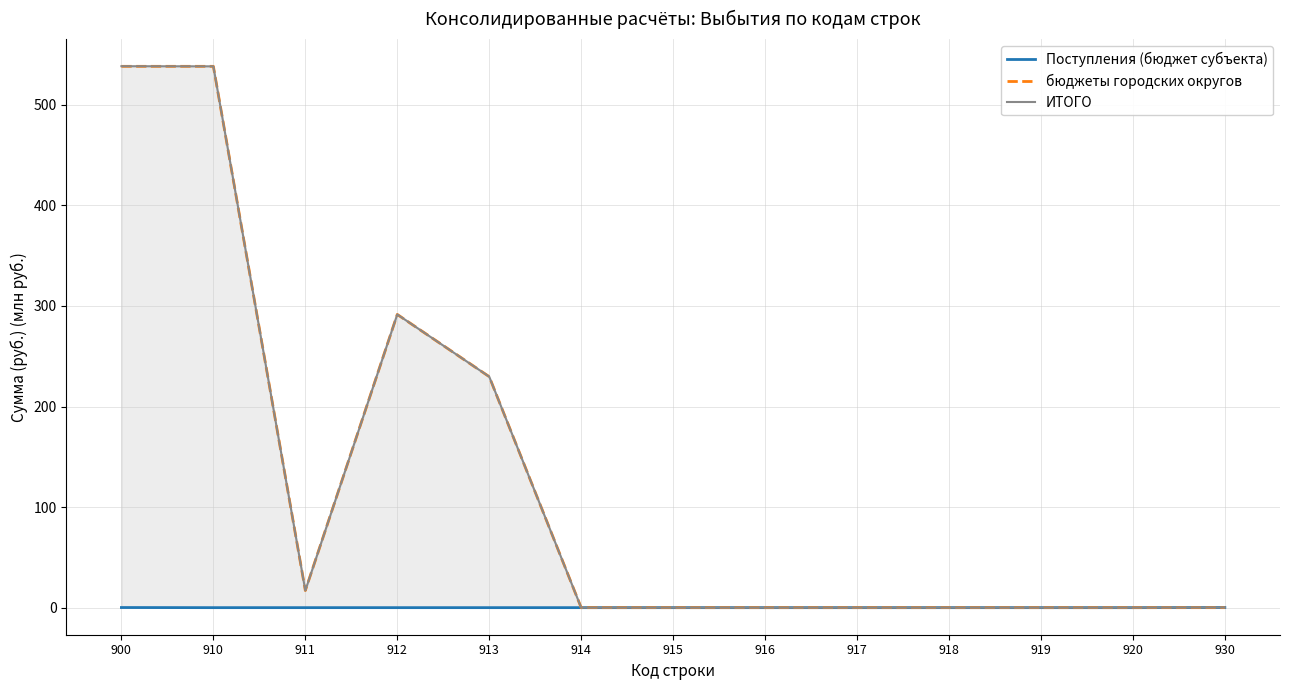

What are all the series names shown in the legend?

Поступления (бюджет субъекта), бюджеты городских округов, ИТОГО